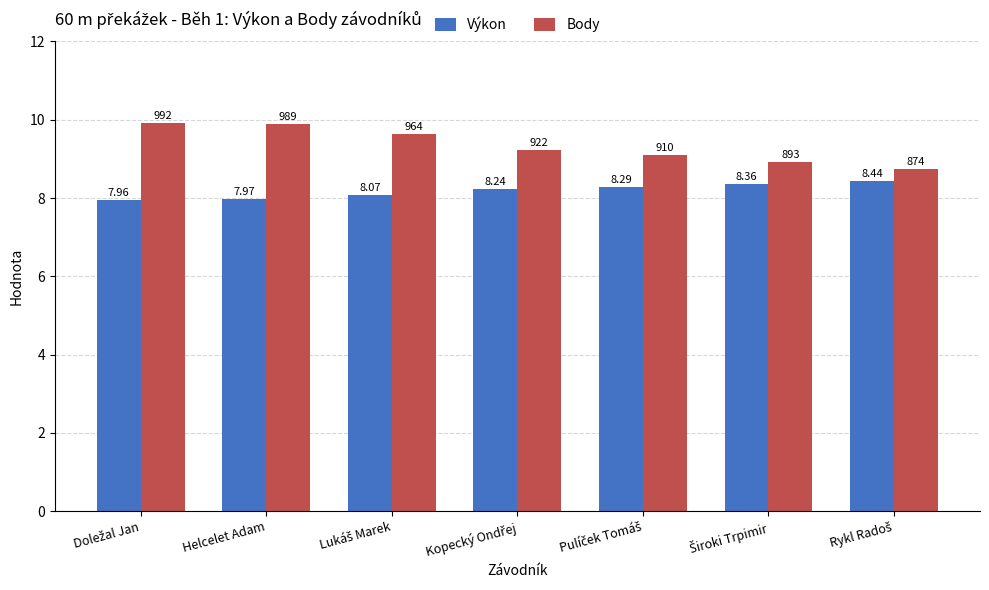

Rank the series by their maximum value, from lowest to highest.

Výkon, Body